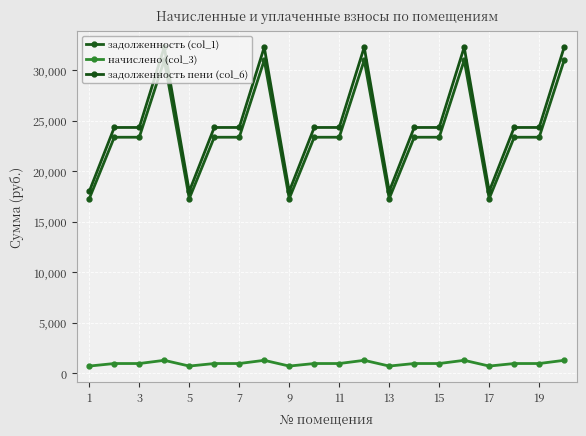

How many lines are shown in the chart?

3